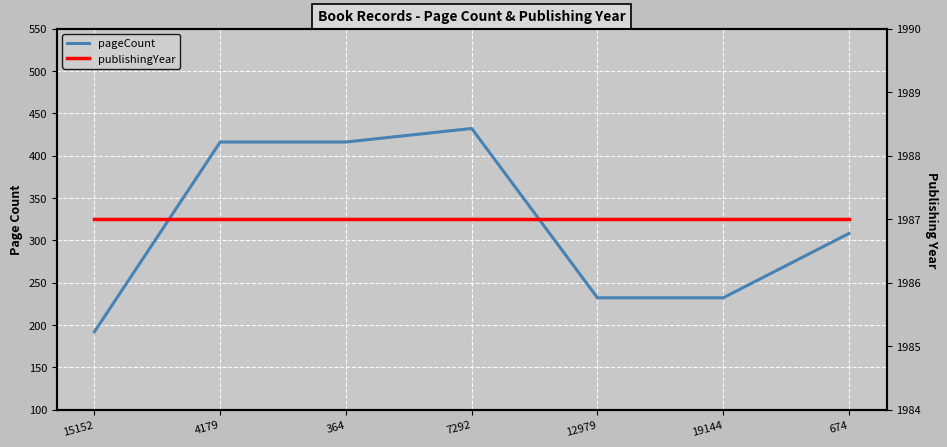

How many data points does each series have?

7